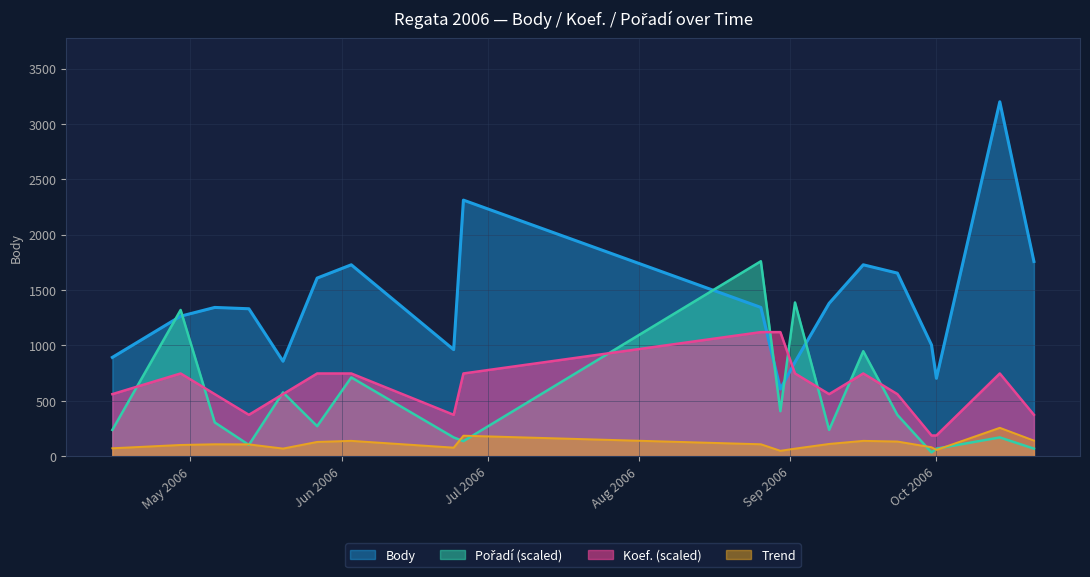

How many categories are shown in the chart?

19